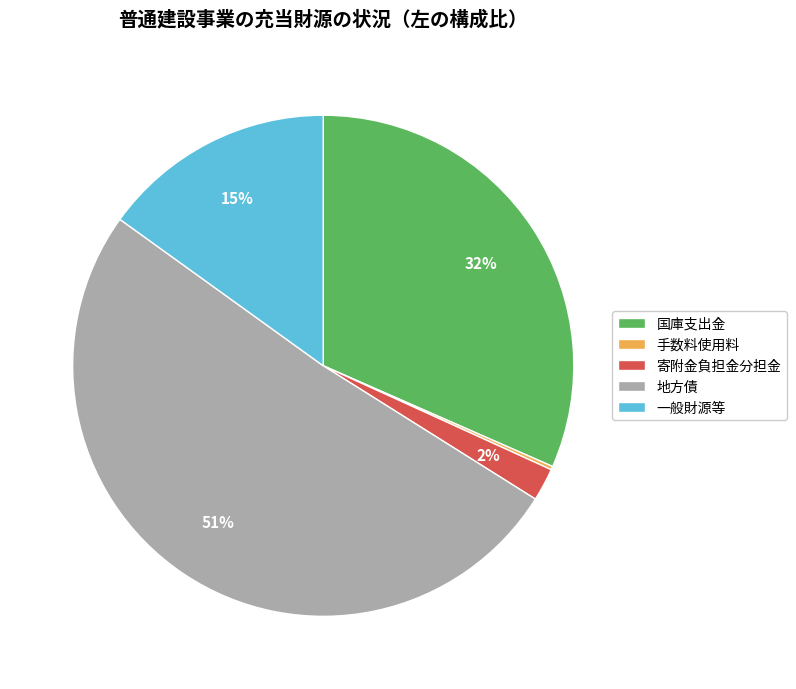

To the nearest percent, what is the difference between the 国庫支出金 and 一般財源等 slice percentages?

17%